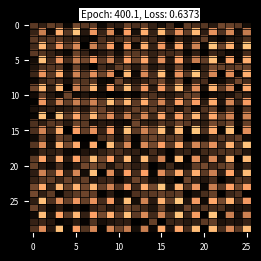

Which category has the lowest value across all series?

15